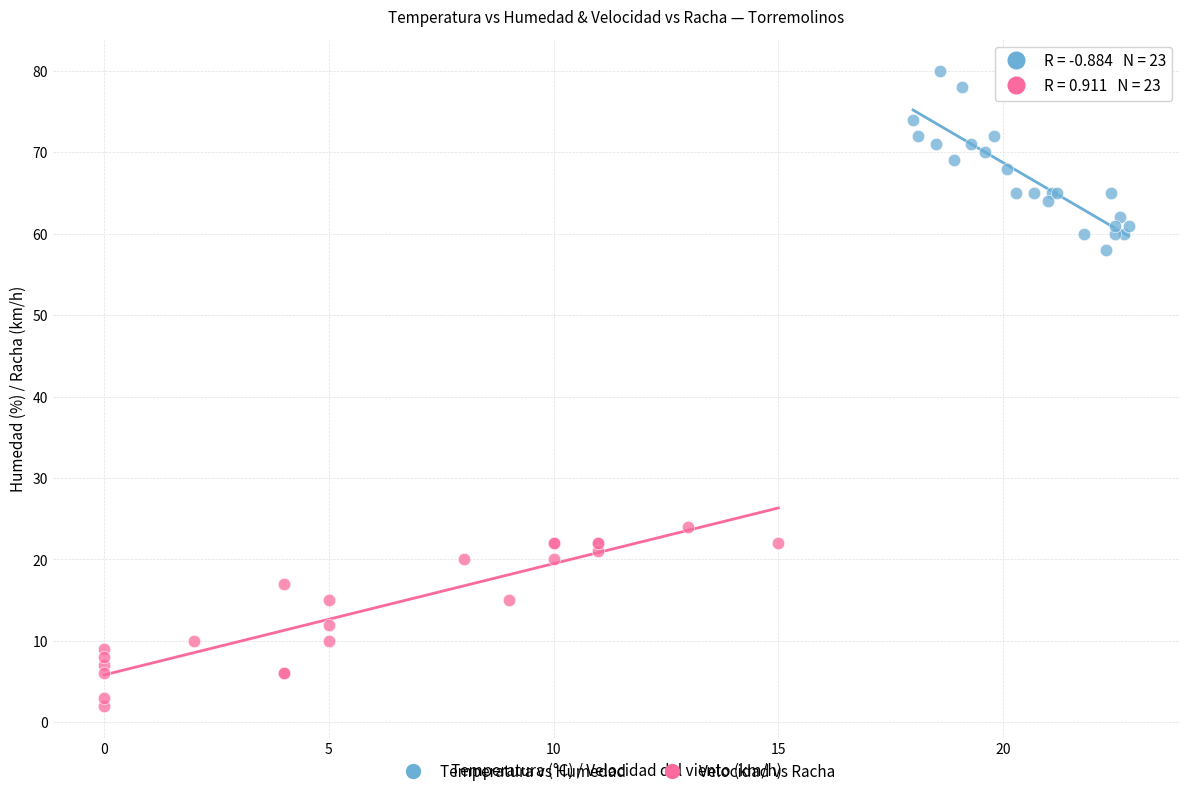

Which series reaches the minimum Y coordinate?

Velocidad vs Racha